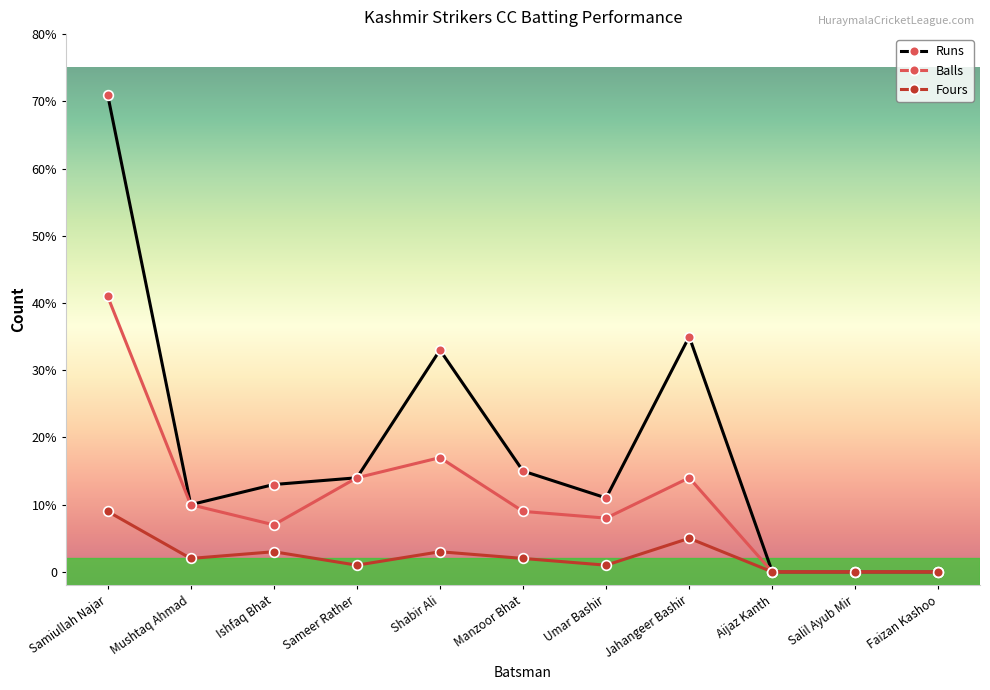

At which label does Balls reach its peak?

Samiullah Najar